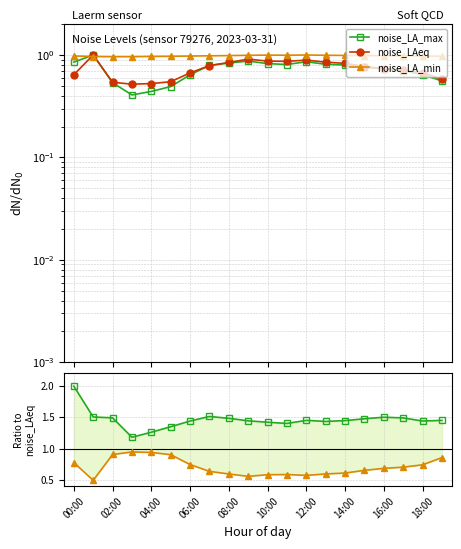

How many interior local valleys does the noise_LA_max series have?

2